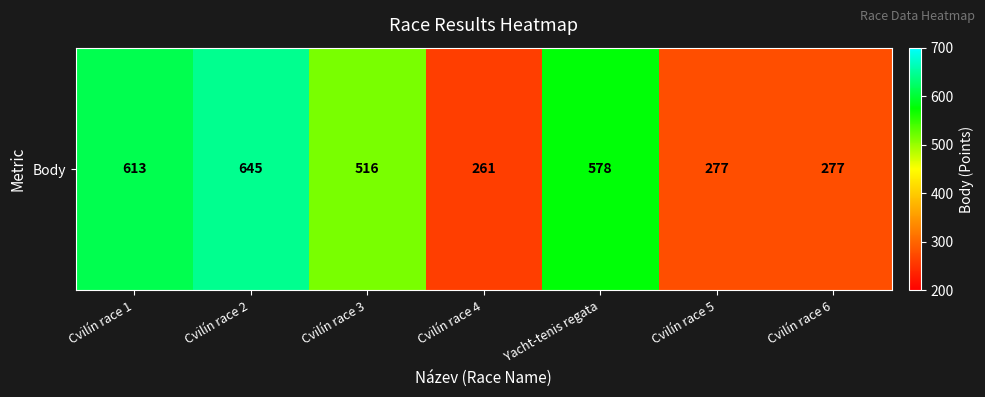

Count the number of values greater than 516.

3